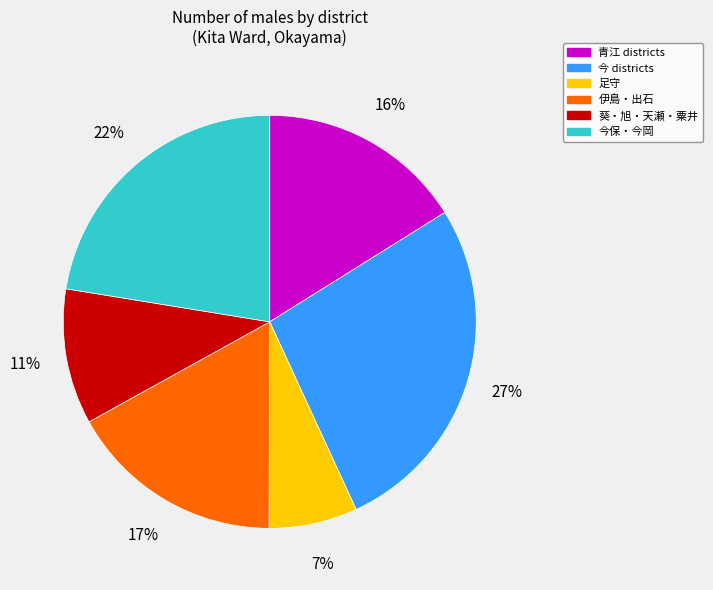

Does any single category account for the majority?

No